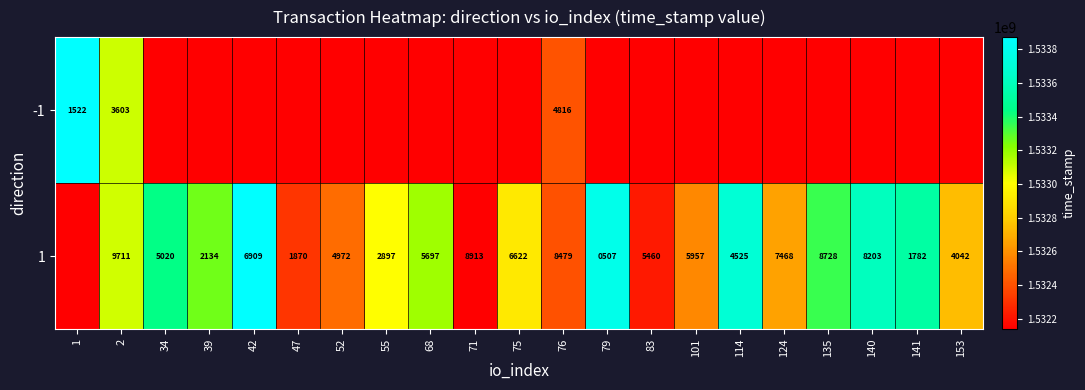

Is it true that -1 equals 3603 at 2?

True